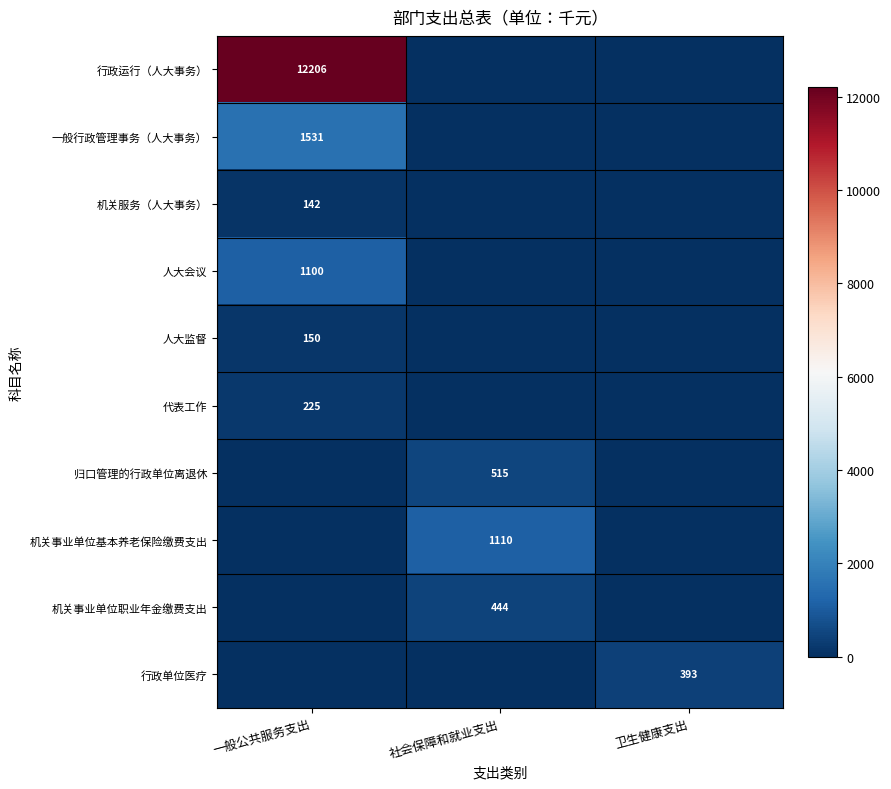

How many series are shown in this chart?

10